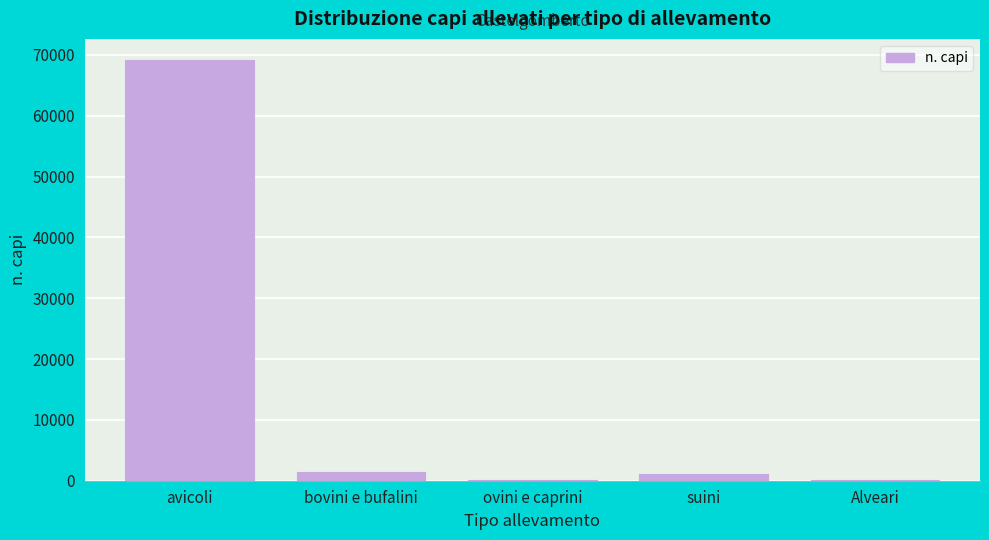

What is the greatest value displayed?

69163